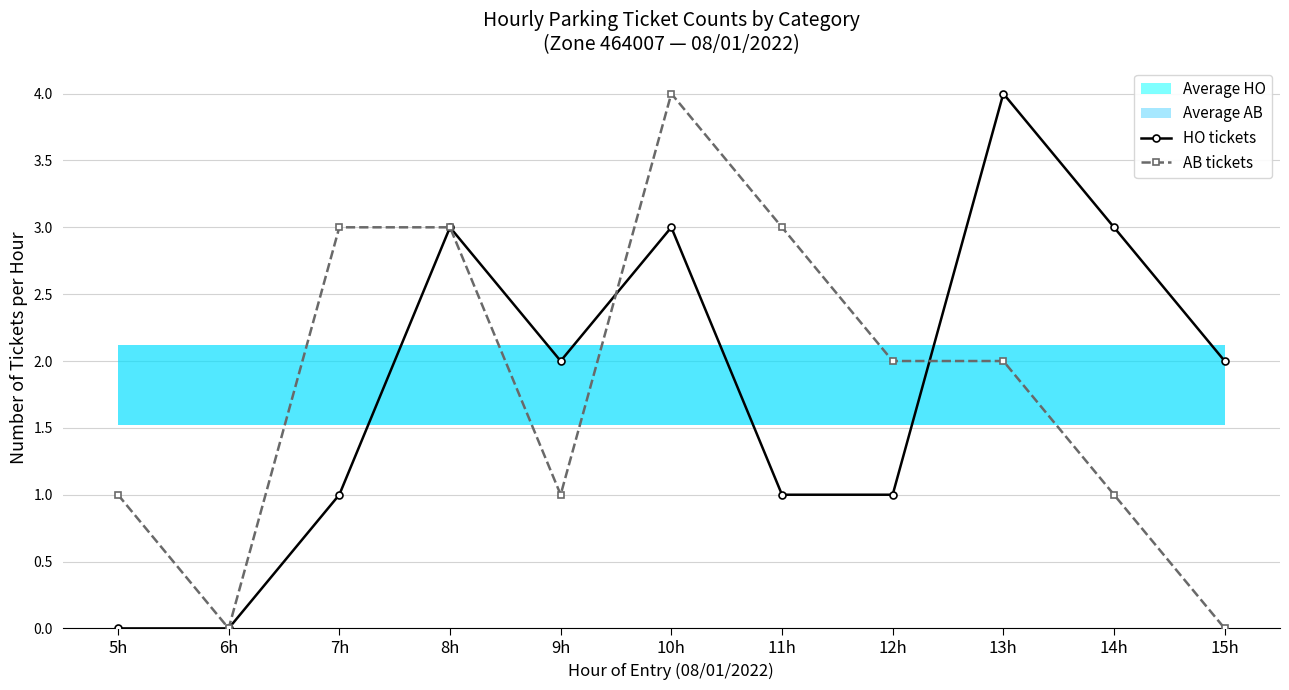

In HO tickets, how many points are higher than both neighbors (excluding endpoints)?

3